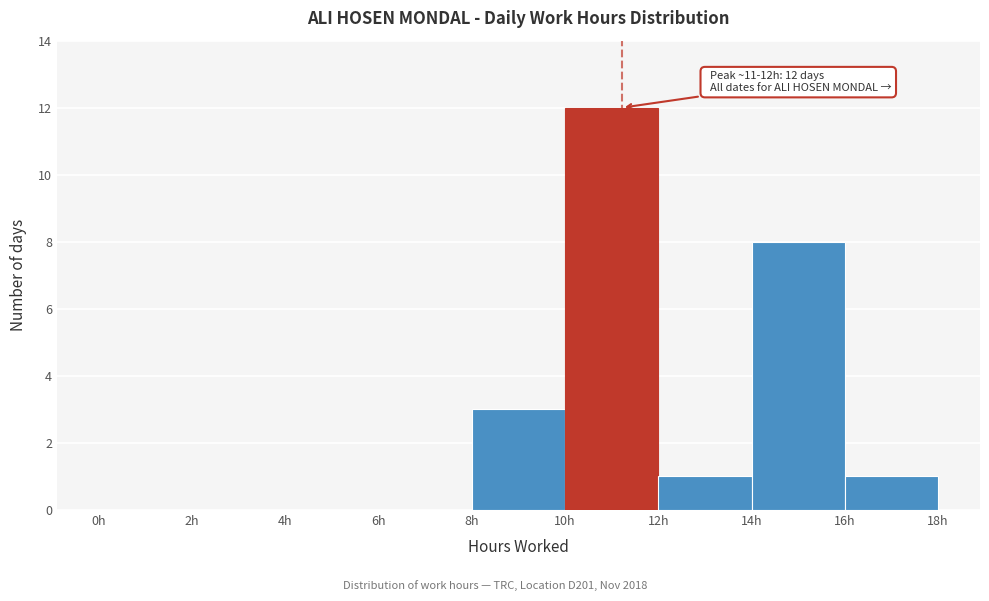

Which range on the x-axis has the tallest bar?

10 to 12